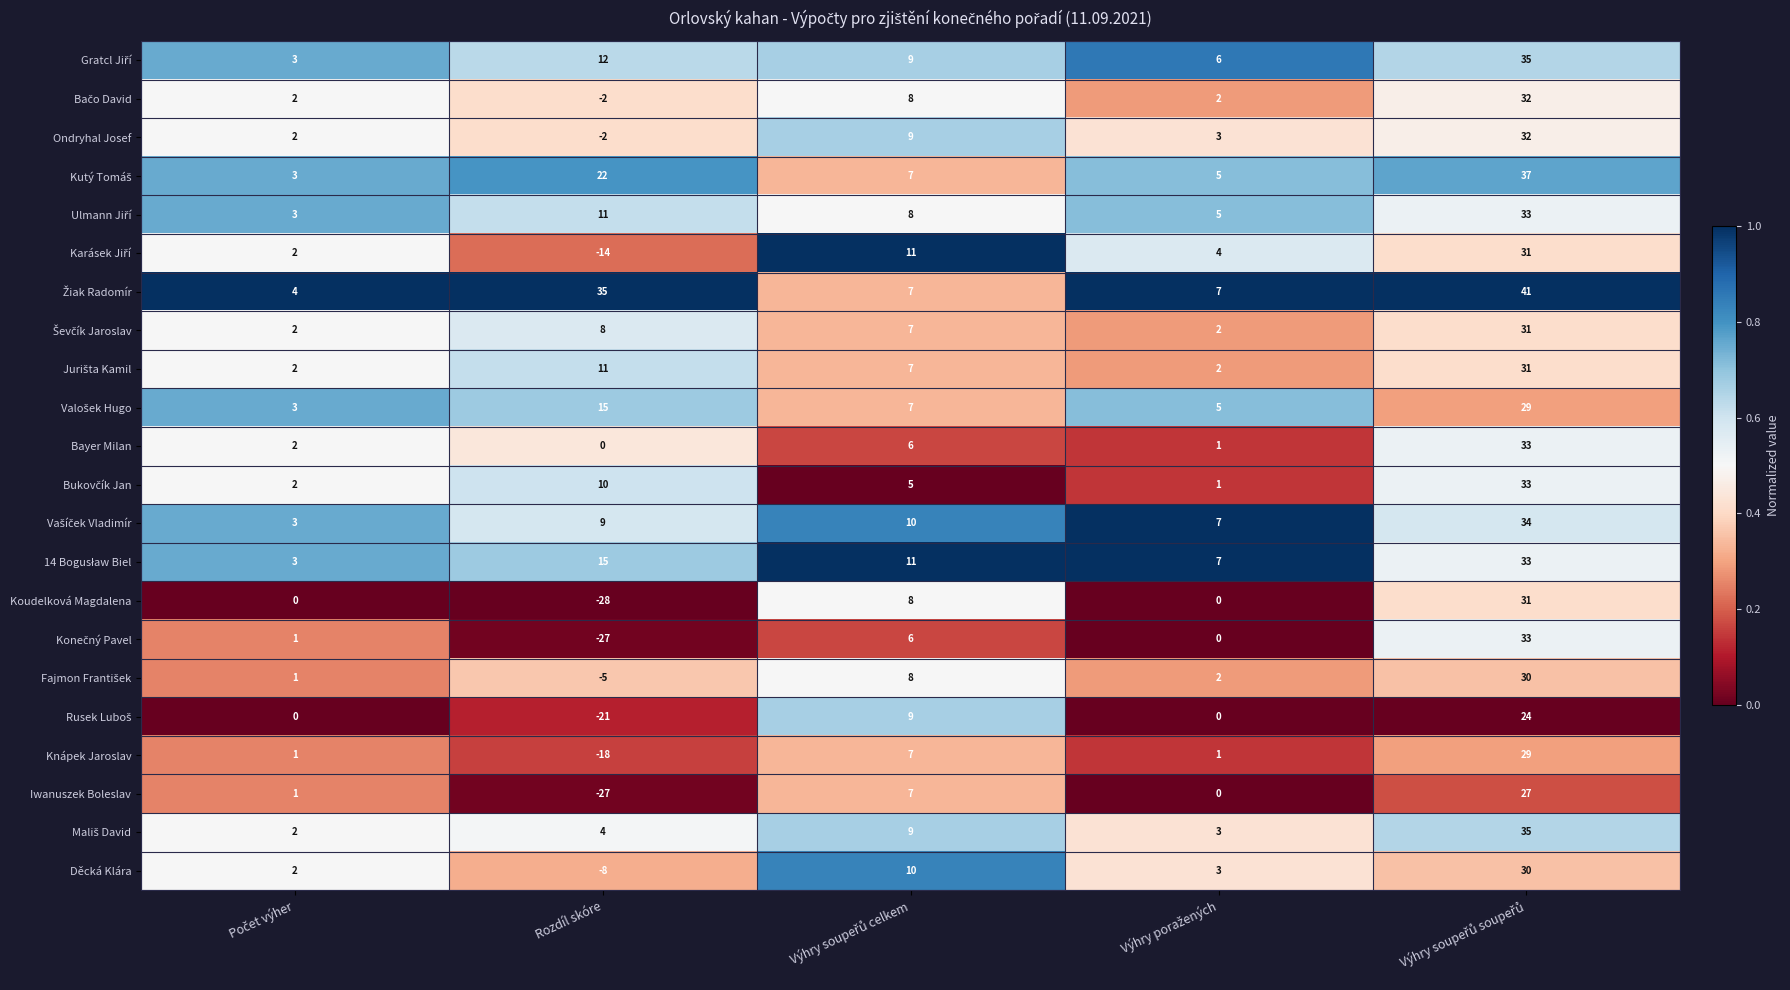

What is the minimum value shown in the chart?

-28